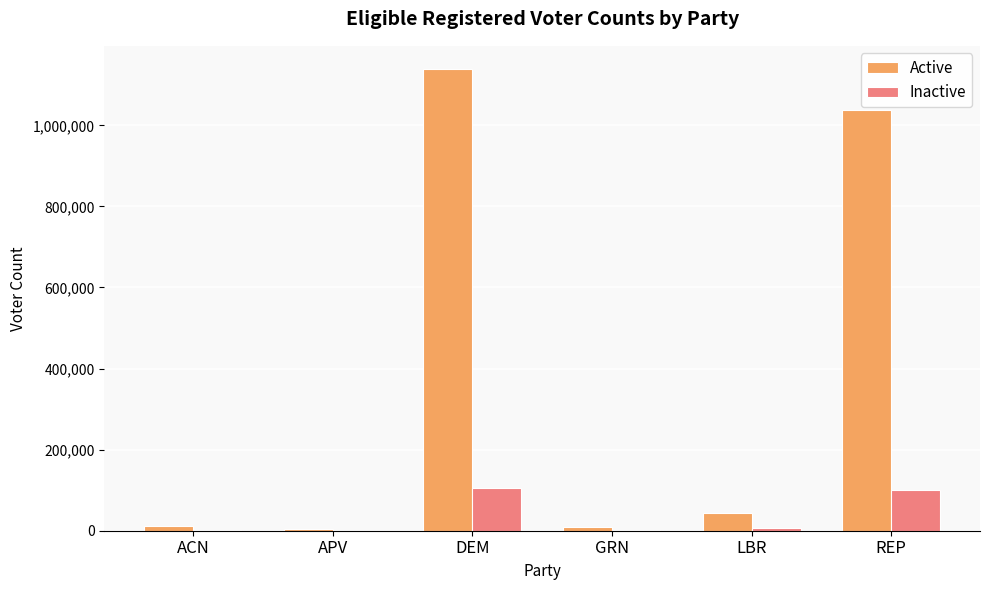

Is the value of Active at LBR greater than the value of Inactive at LBR?

Yes